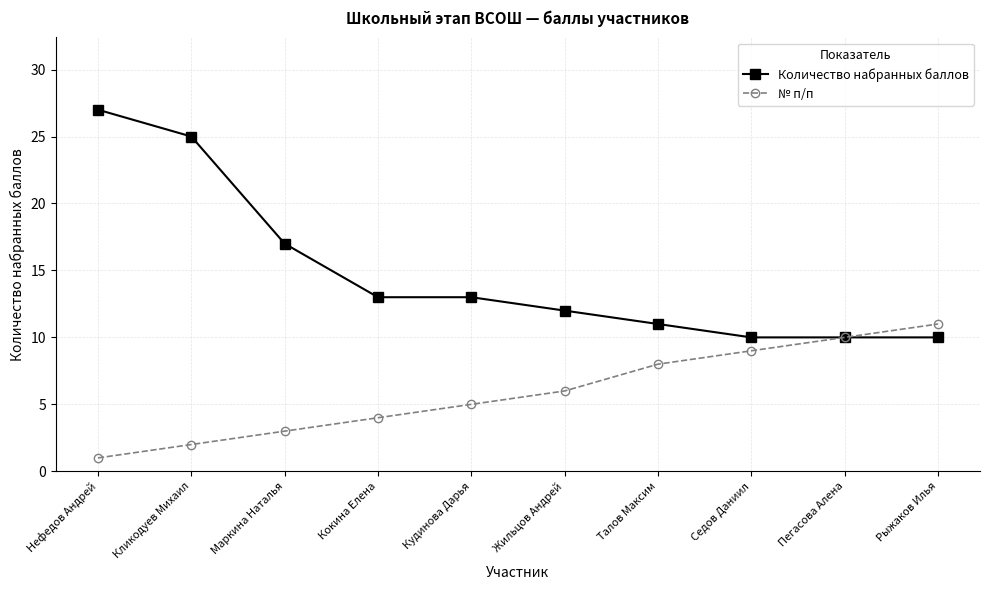

What are all the series names shown in the legend?

Количество набранных баллов, № п/п